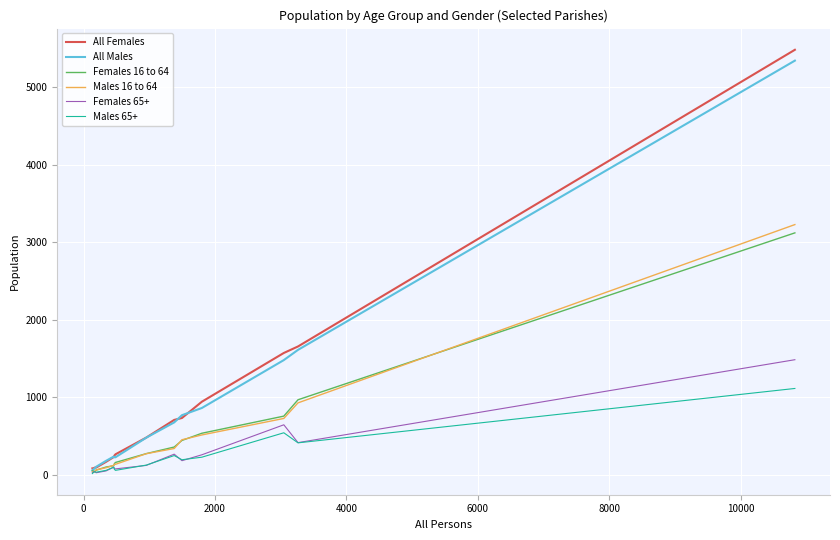

What is the highest value of the All Females series?

5482